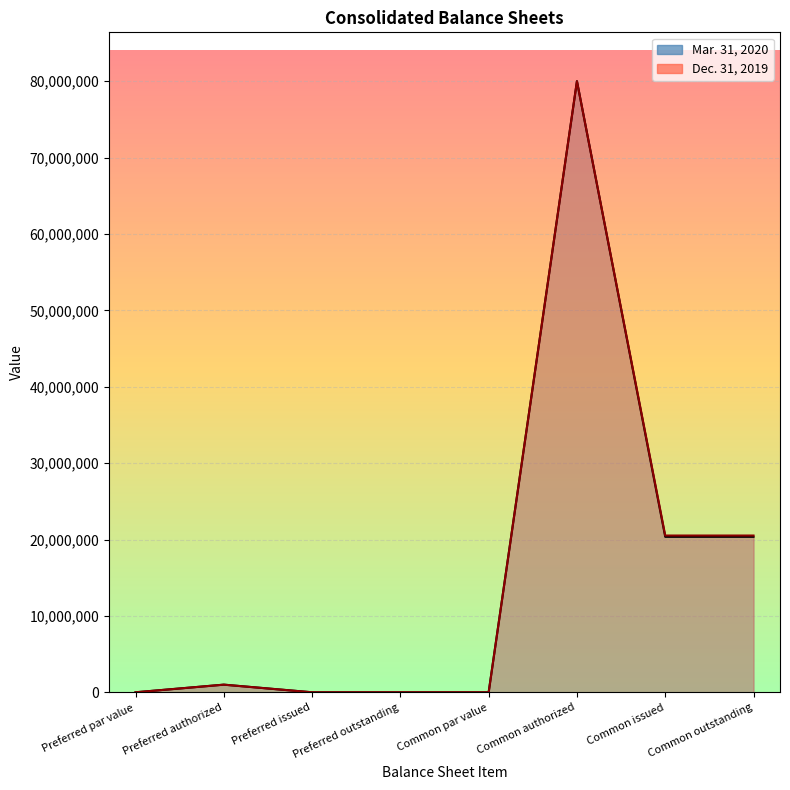

Is the value of Mar. 31, 2020 at Preferred issued greater than the value of Dec. 31, 2019 at Preferred authorized?

No